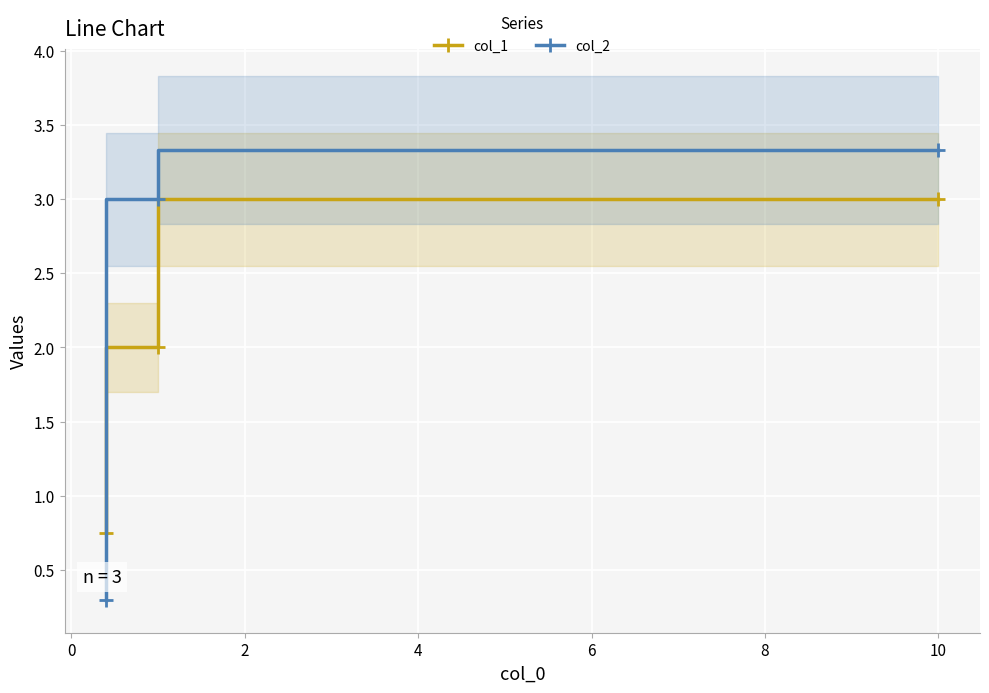

What is the maximum value for col_2?

3.3